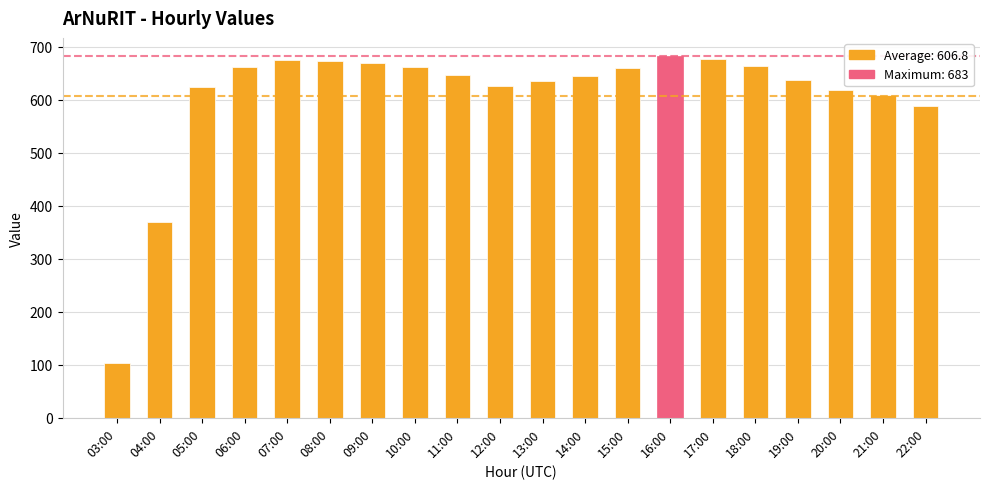

What is the change in value from 11:00 to 22:00?

-59